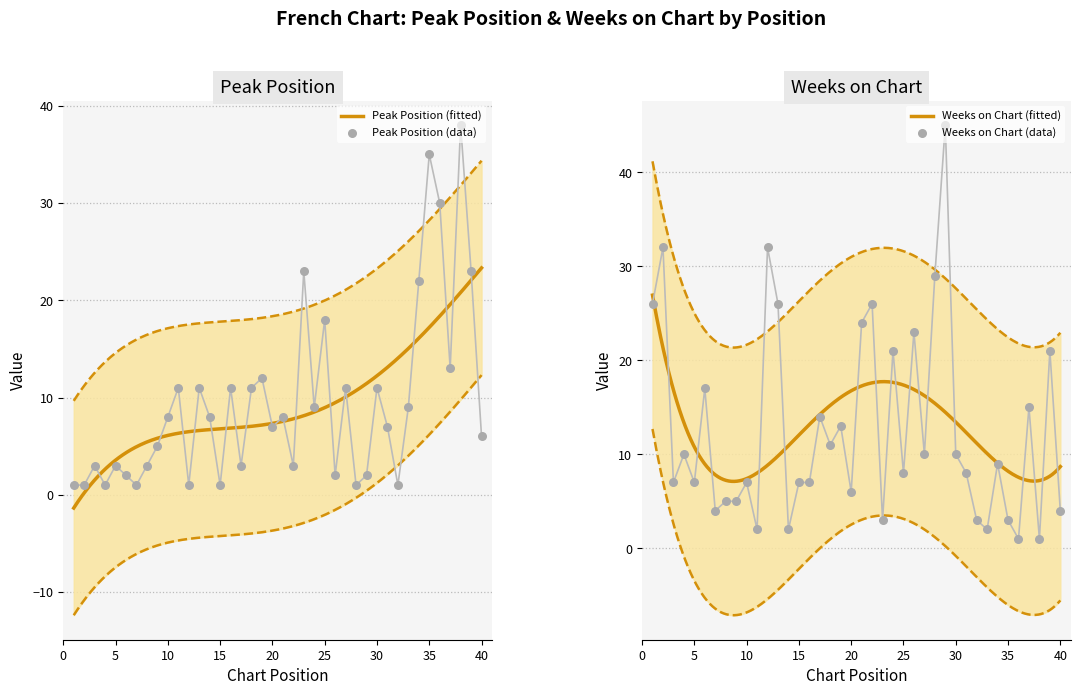

What is the total value across all series at 13?

37